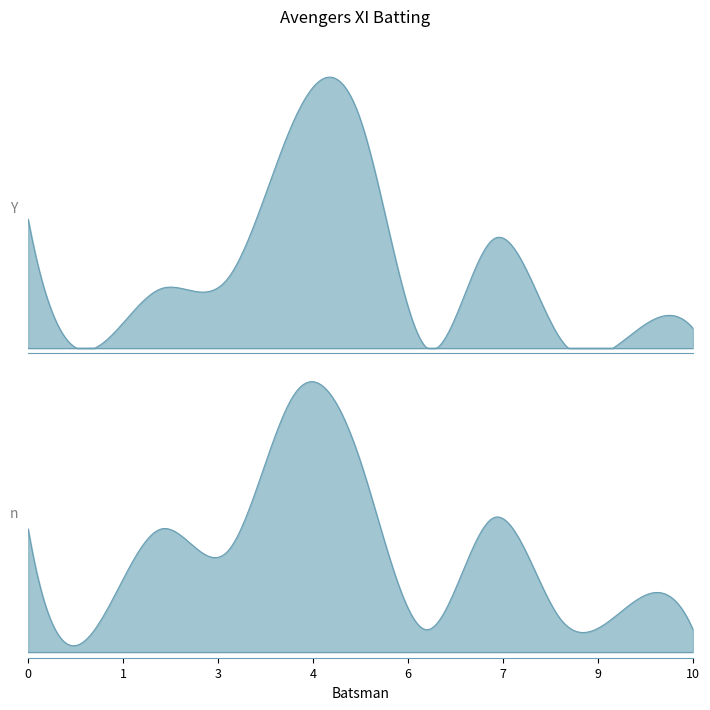

How many lines are shown in the chart?

2